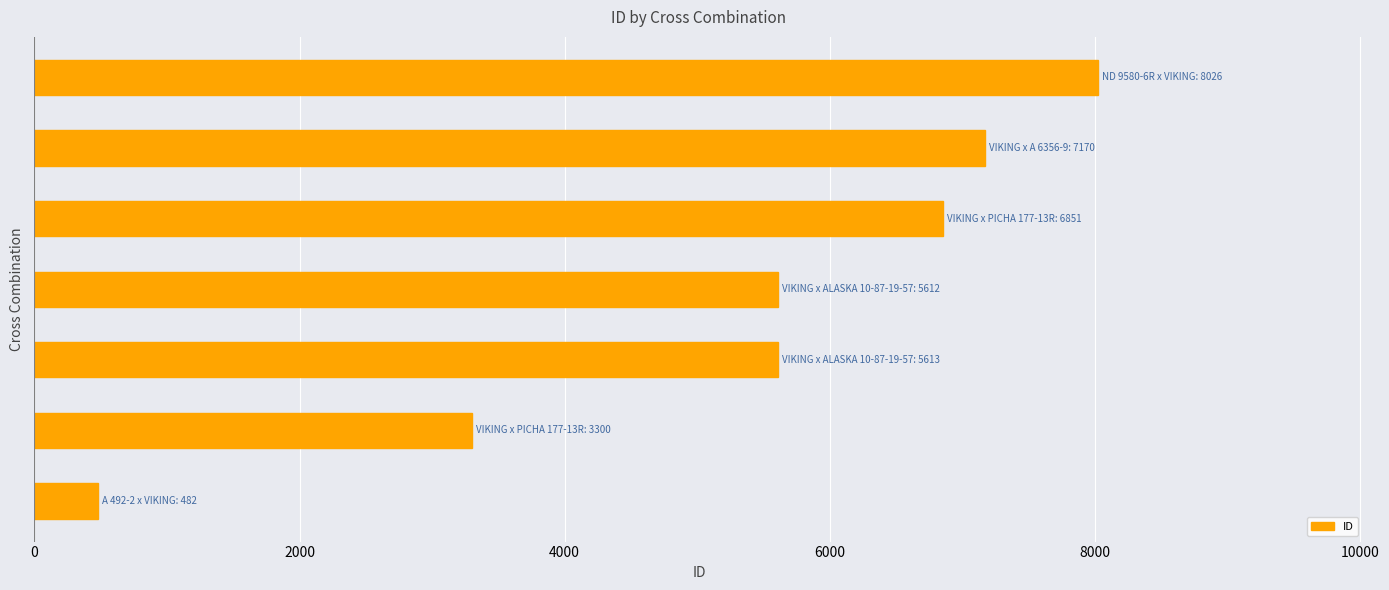

What is the average value?

5293